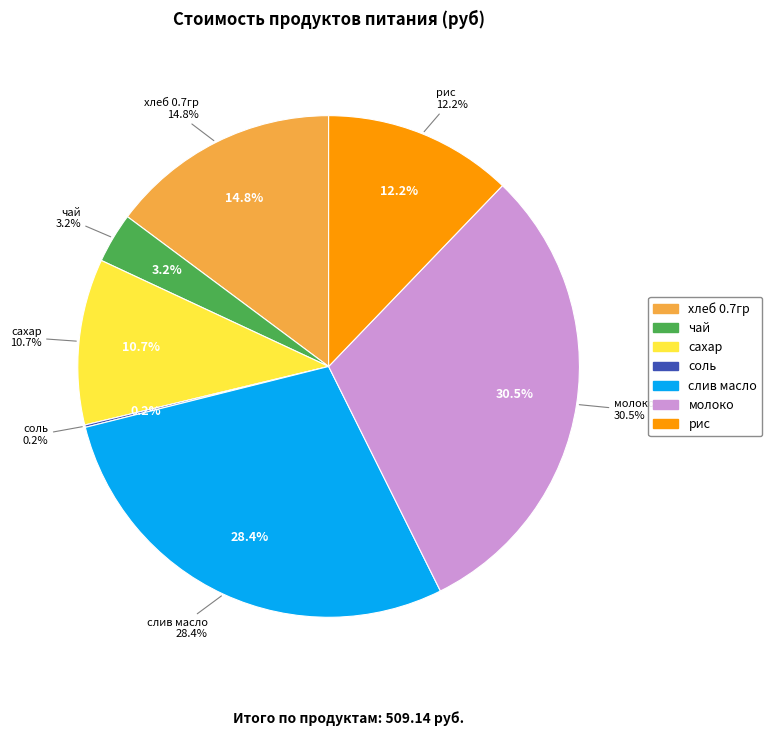

How many slices are in this pie chart?

7